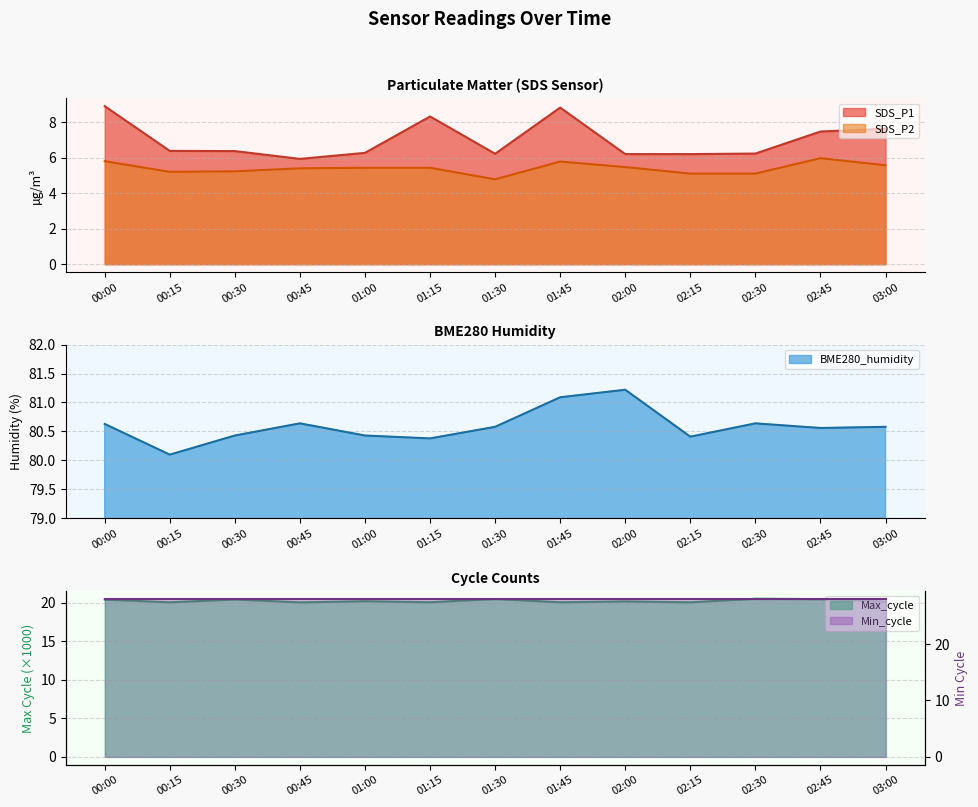

What is the sum of the Max_cycle values at 01:30 and 03:00?

40.6